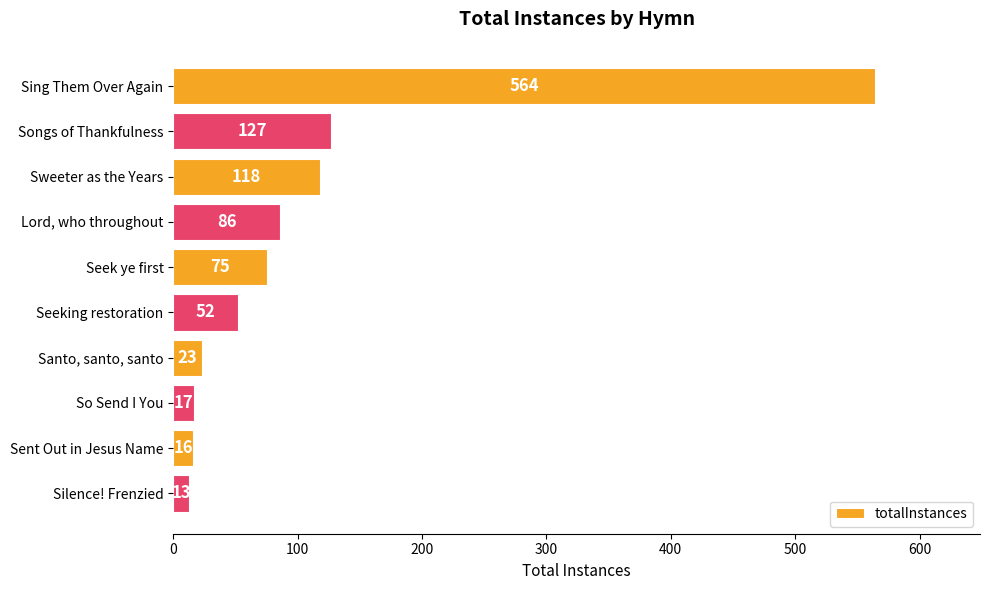

What is the average value?

109